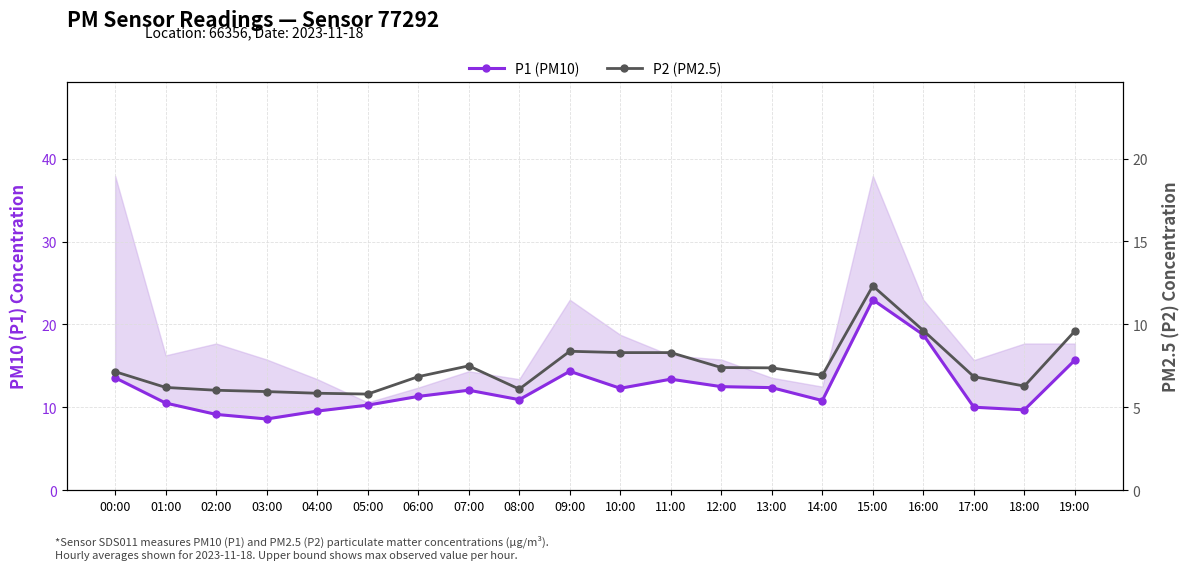

What are all the series names shown in the legend?

P1 (PM10), P2 (PM2.5)